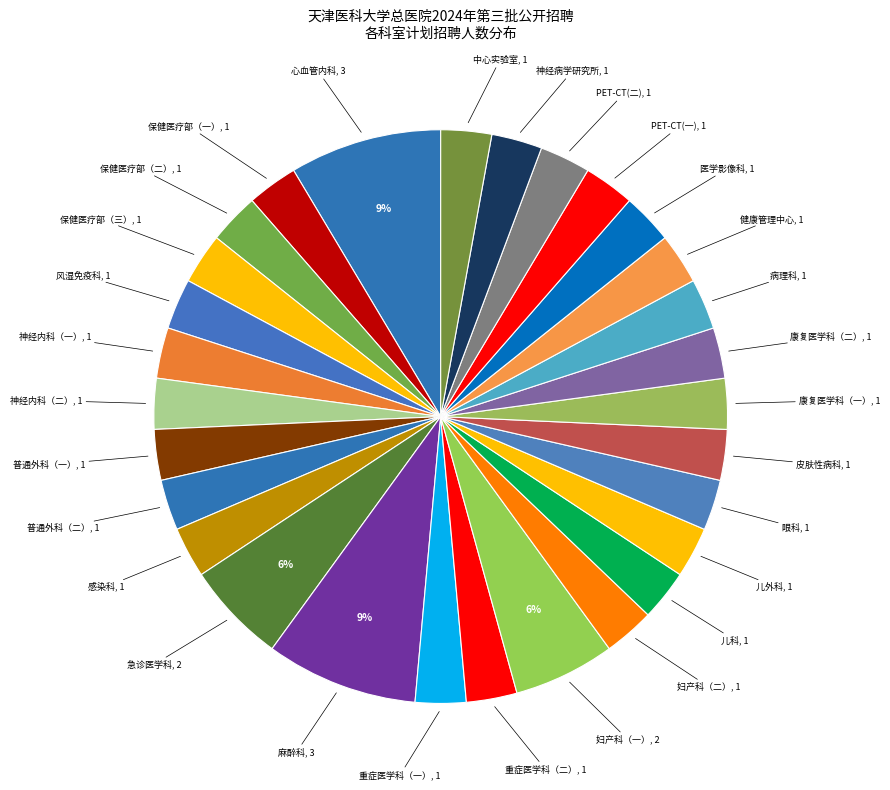

Is there a majority slice in this chart?

No